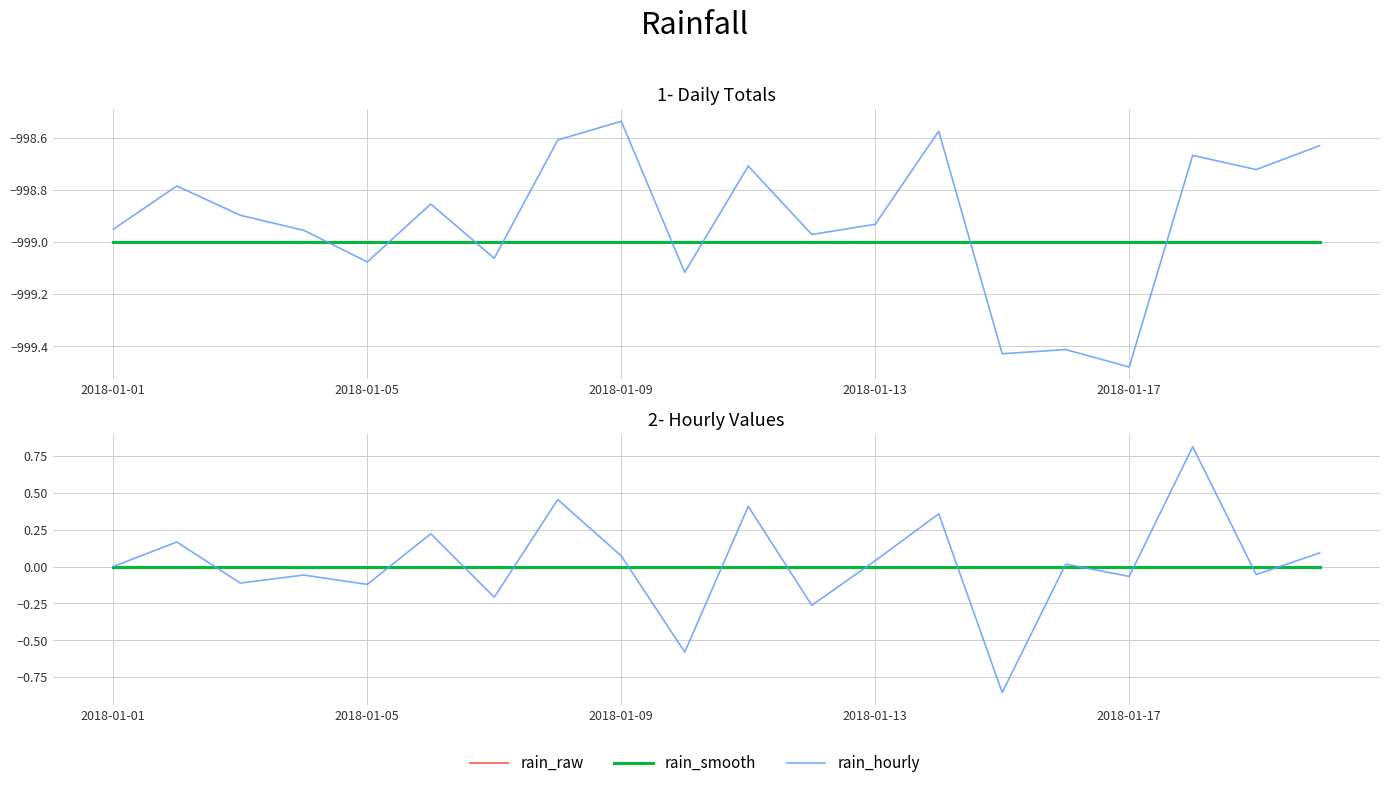

Which category has the lowest value in the rain_smooth series?

2018-01-01